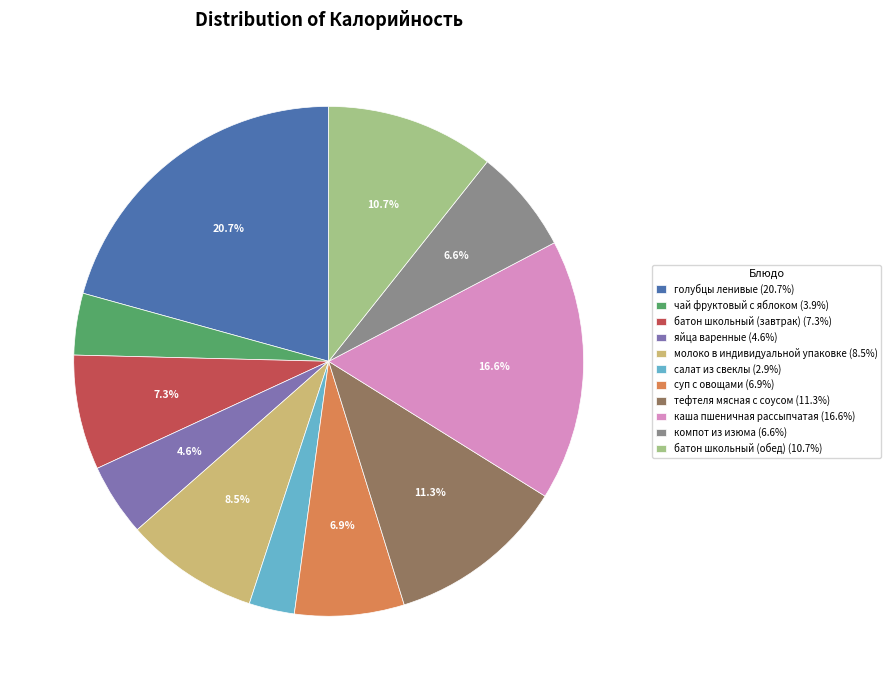

Which category has the biggest portion of the pie?

голубцы ленивые